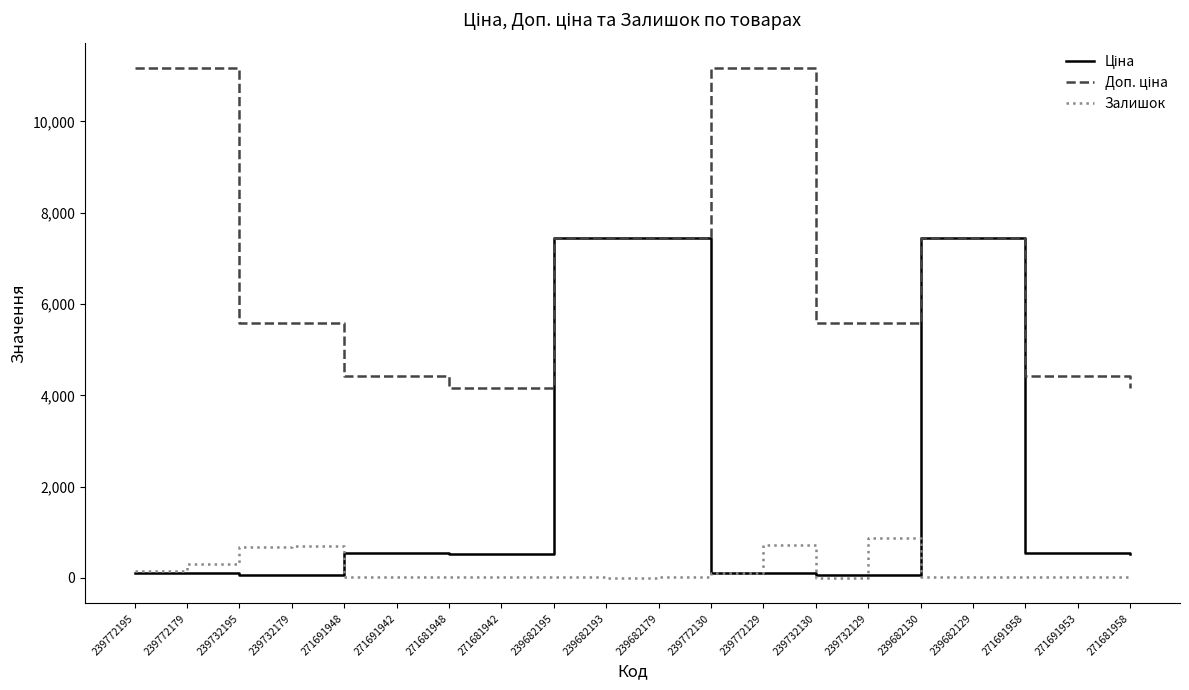

What is the difference between the second highest and second lowest values in the Залишок series?

730.0